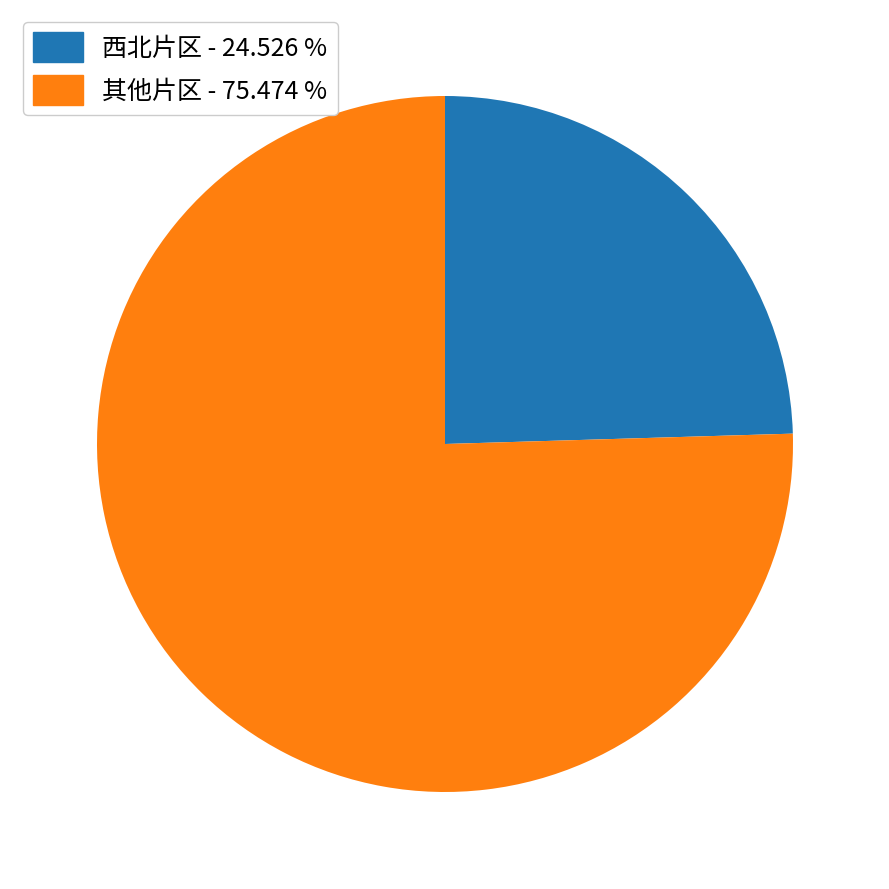

Does any single category account for the majority?

Yes